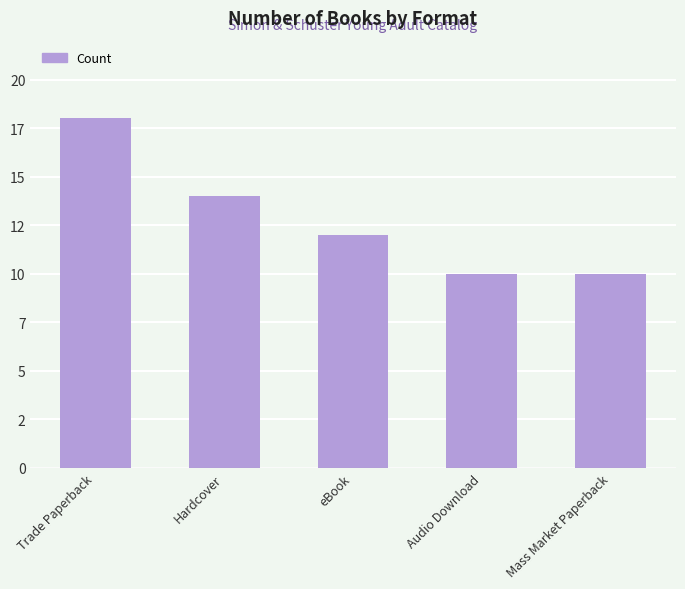

What is the minimum value shown in the chart?

10